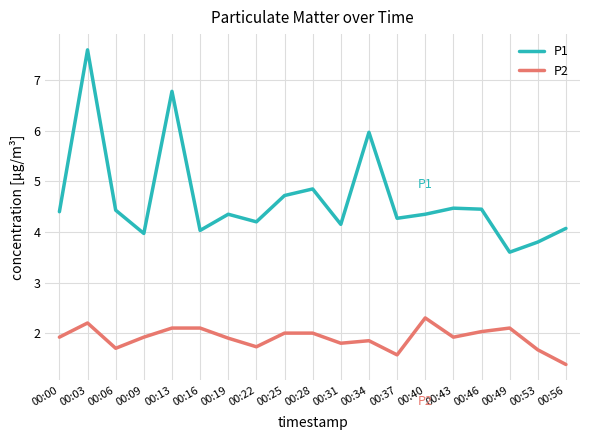

What are all the series names shown in the legend?

P1, P2